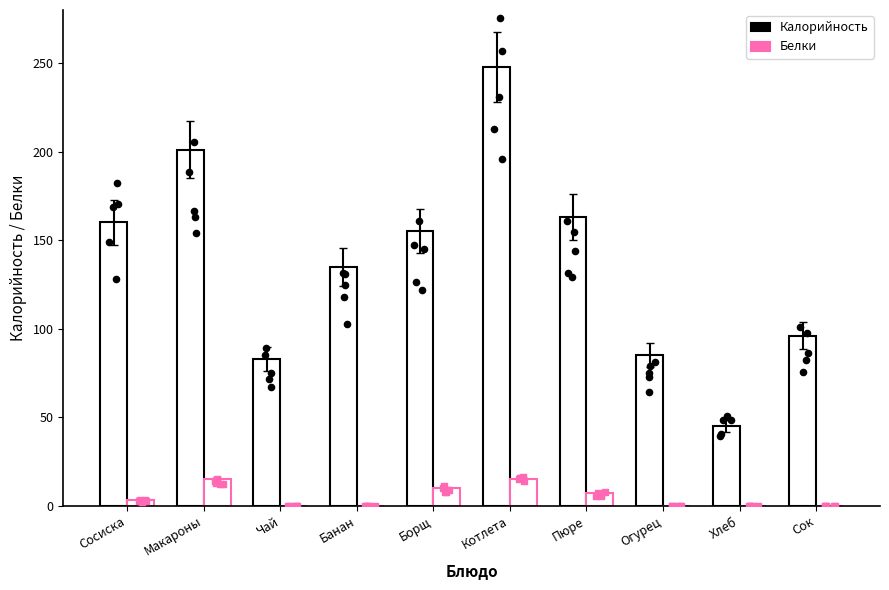

Which series contains the lowest Y value?

Белки